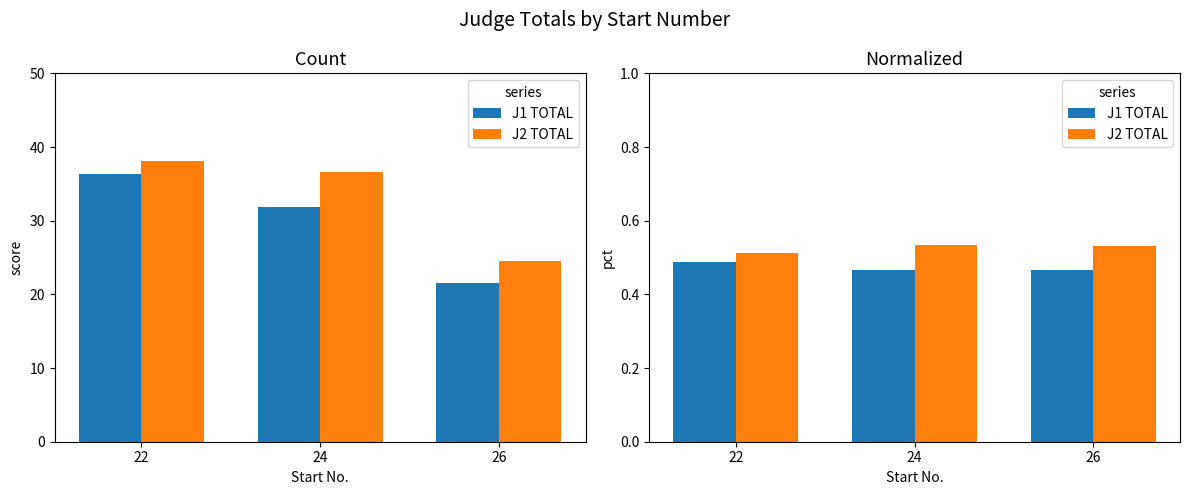

The value of J1 TOTAL at 26 is 0.8. True or false?

False